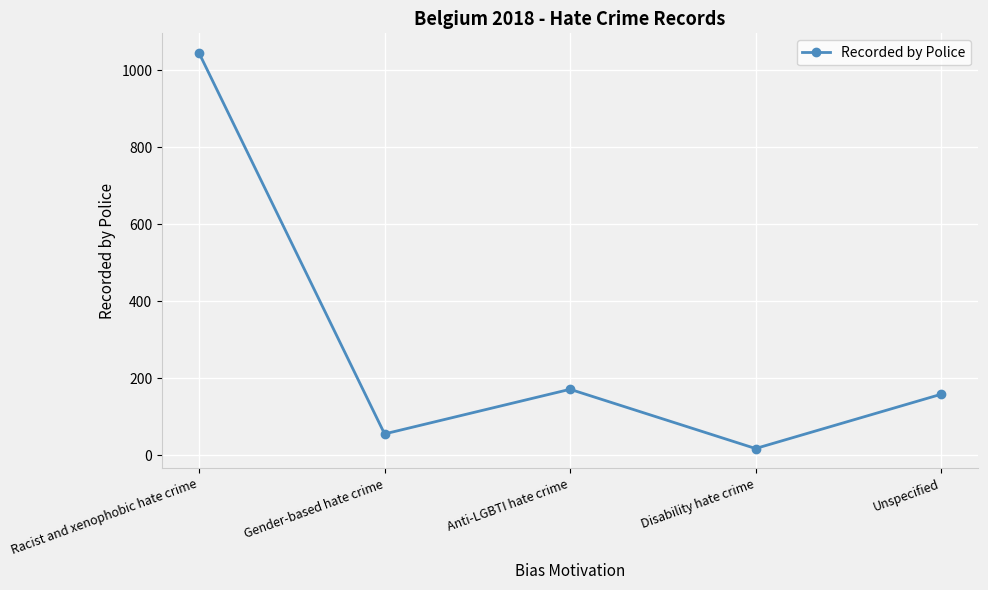

Where is the first local maximum?

Anti-LGBTI hate crime